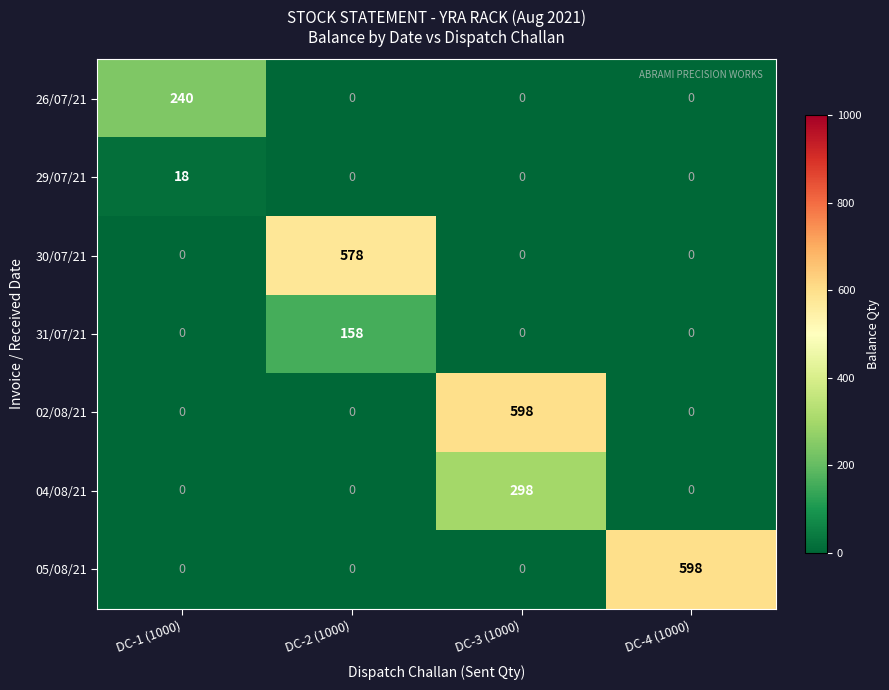

True or false: 31/07/21 has a value of 89 at DC-4 (1000).

False